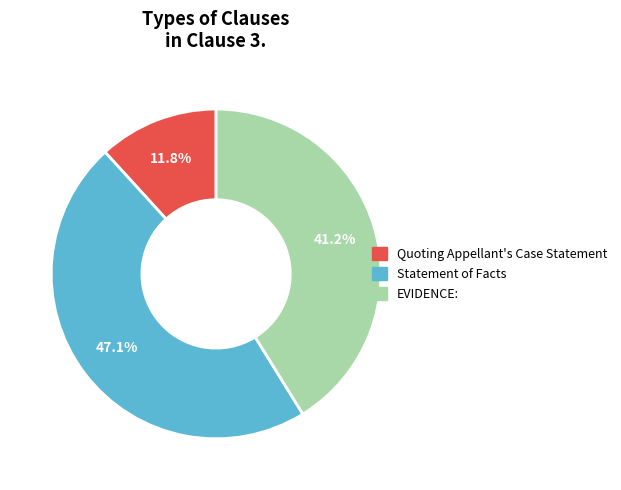

Is there a majority slice in this chart?

No